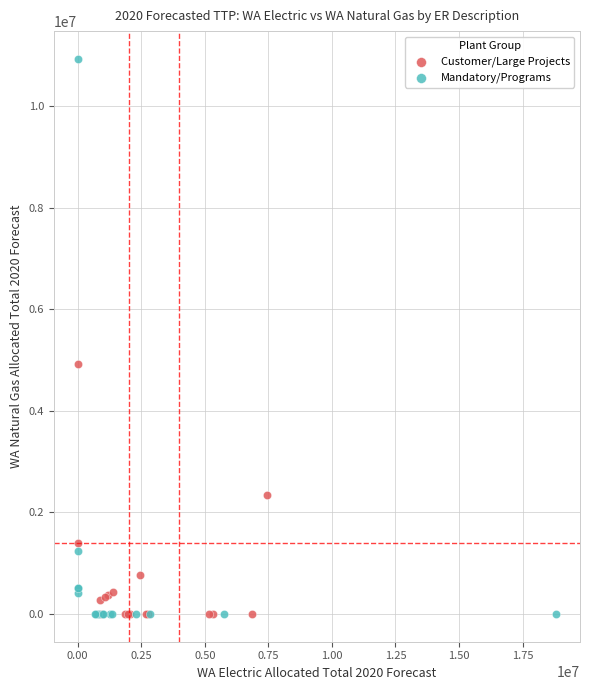

Which series has the widest spread of Y values?

Mandatory/Programs